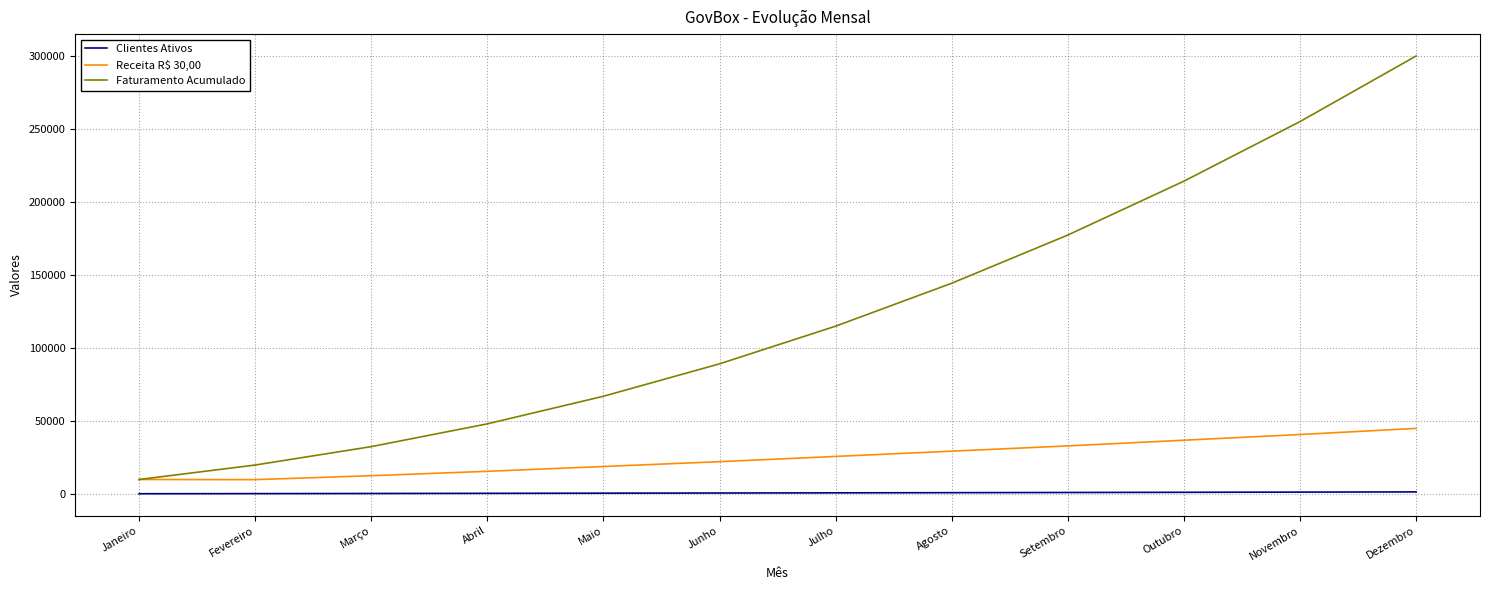

At which category does the chart reach its peak across all series?

Dezembro